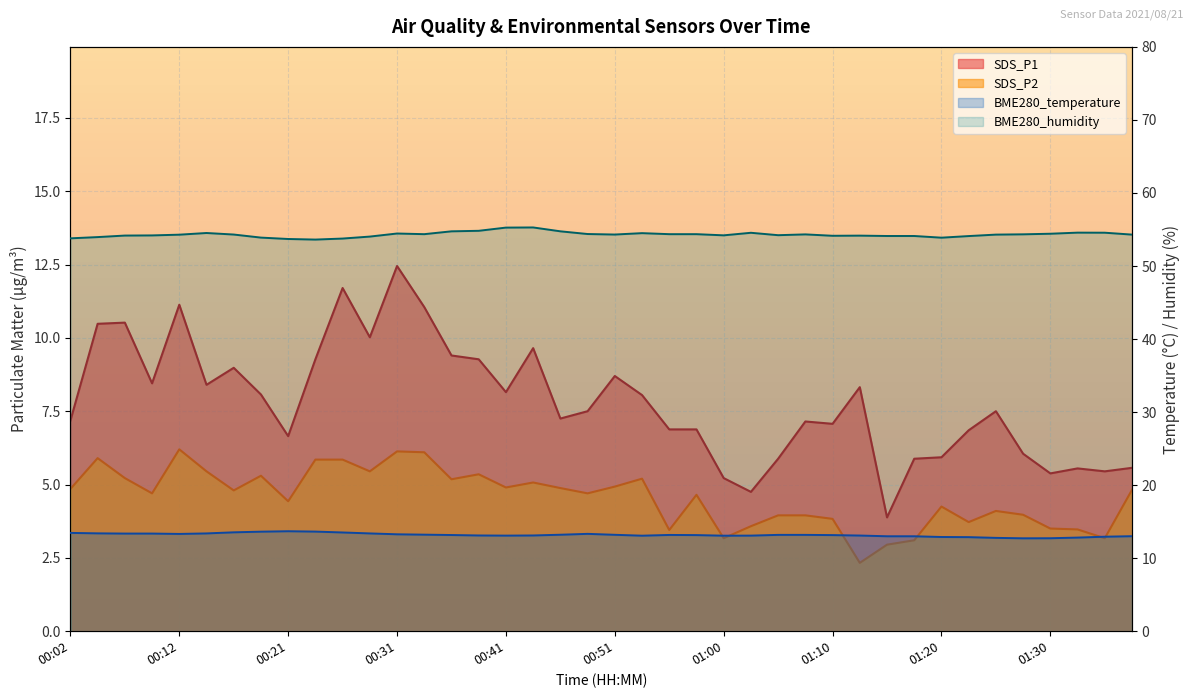

What is the minimum value for SDS_P1?

3.9